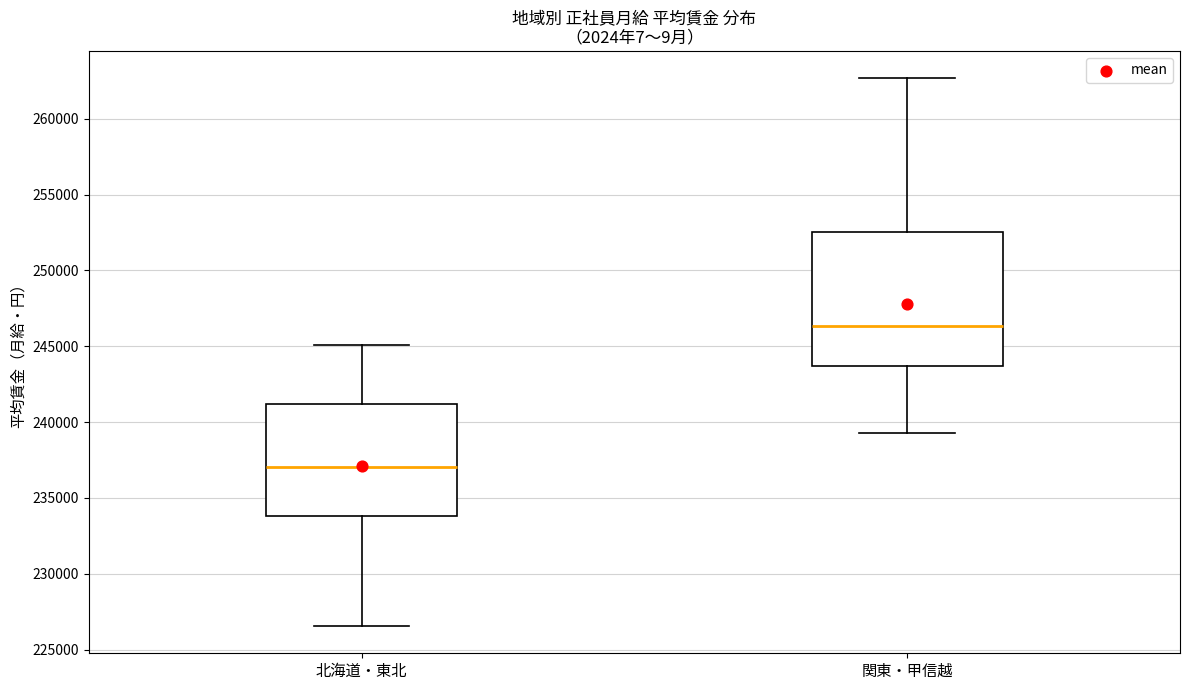

Which box's median line is the lowest?

北海道・東北